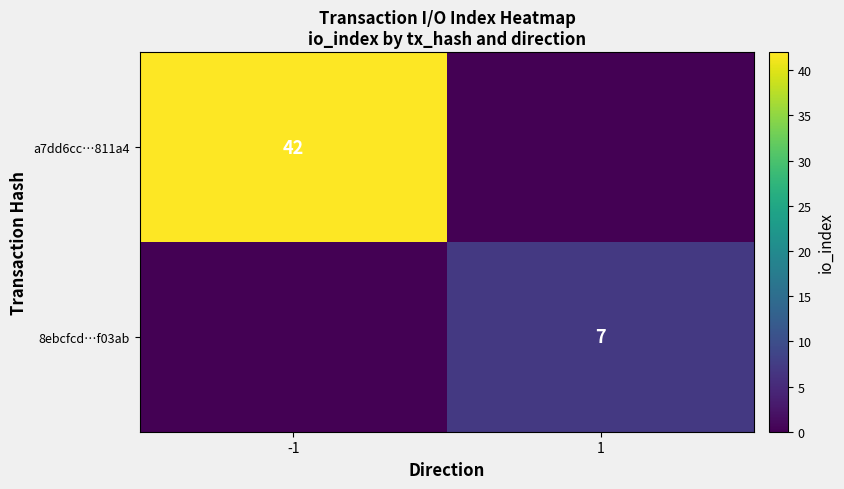

The value of 8ebcfcd…f03ab at 1 is 7. True or false?

True